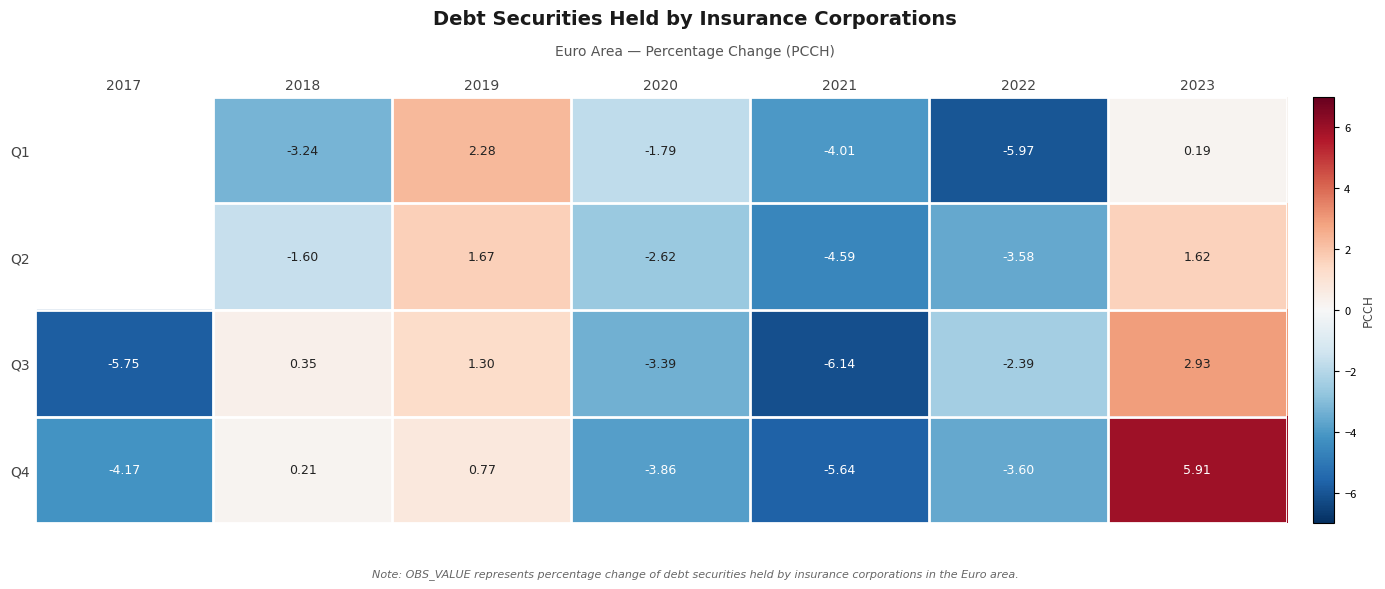

Is the value of Q3 at 2023 greater than the value of Q4 at 2019?

Yes